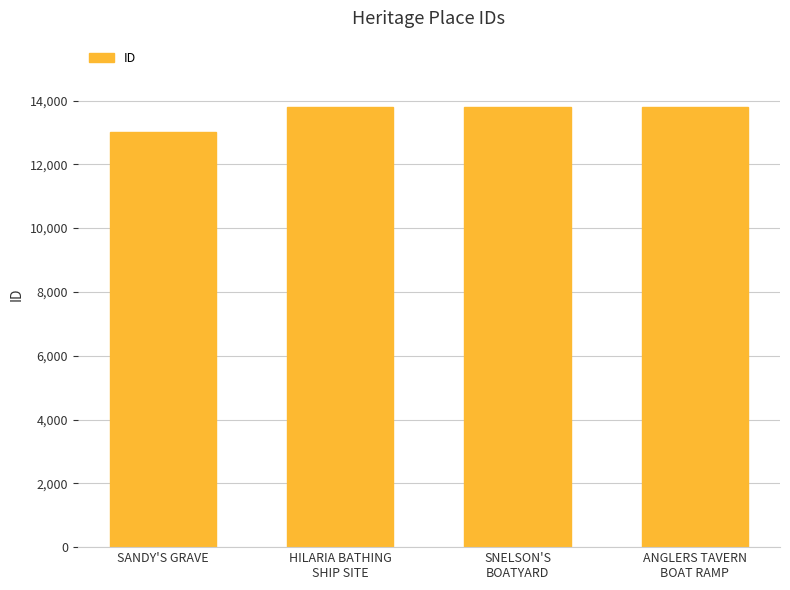

How many values are below 13805?

2